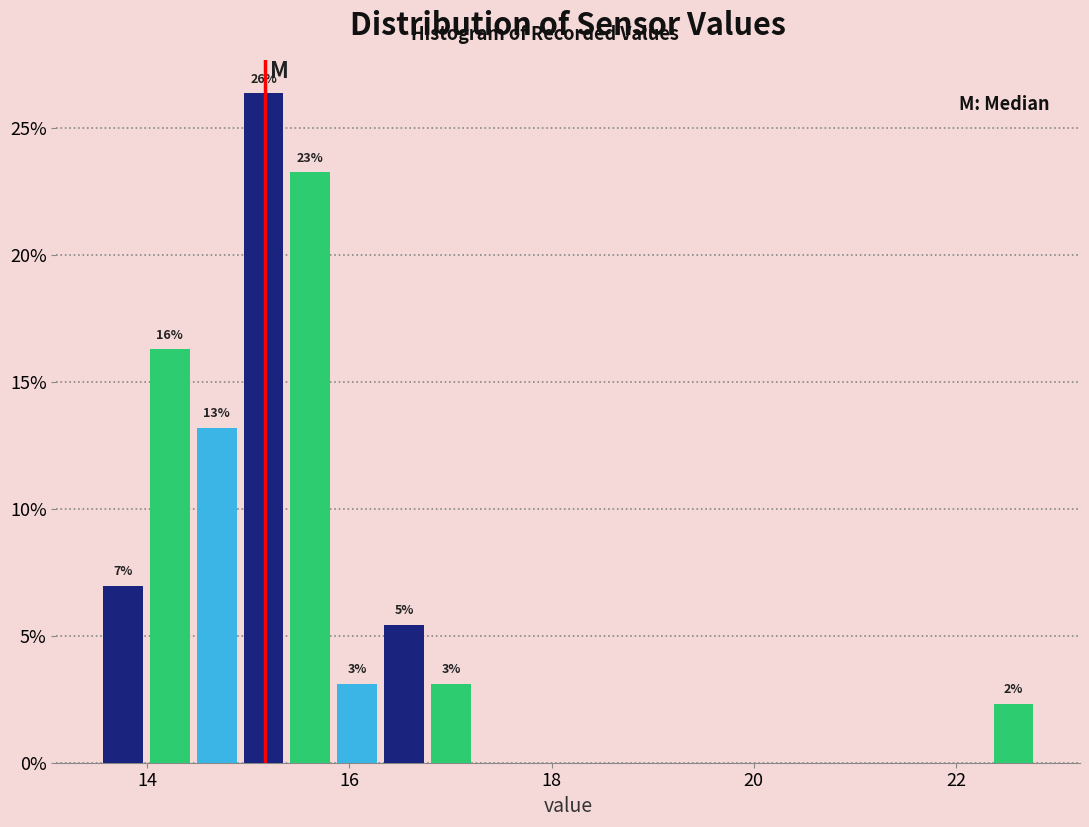

Around what value on the x-axis is the tallest bar? Give the approximate position of its centre, as read against the axis.

15.2